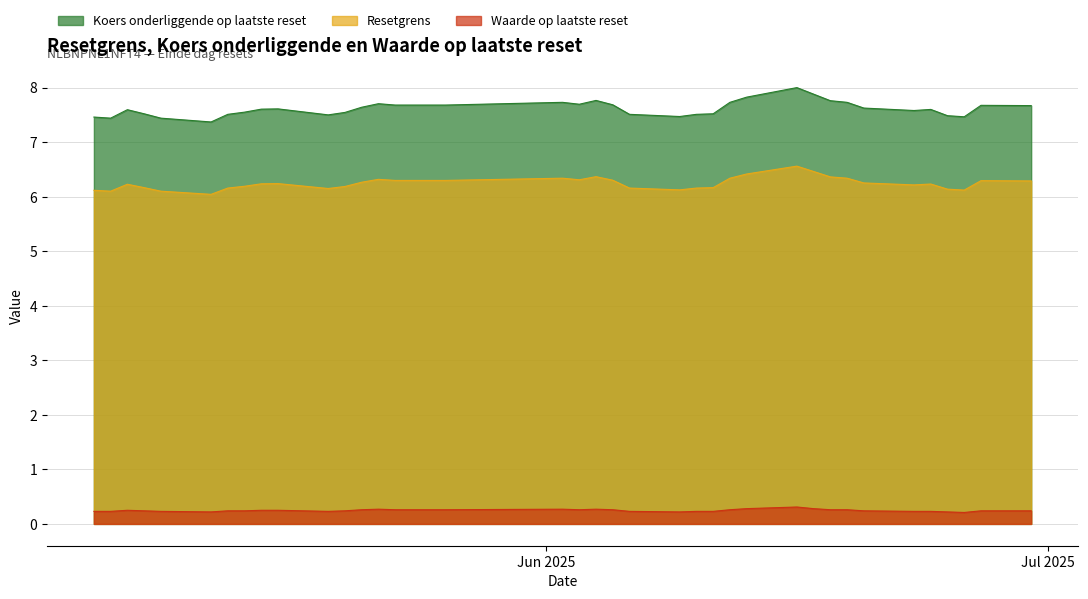

How many categories are shown in the chart?

37